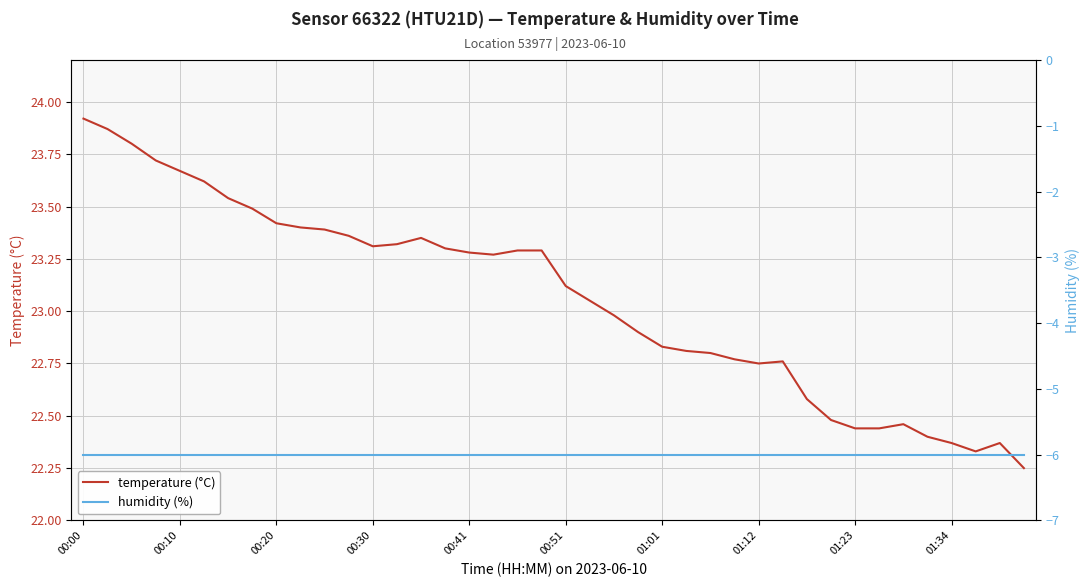

How many distinct data groups are displayed?

2